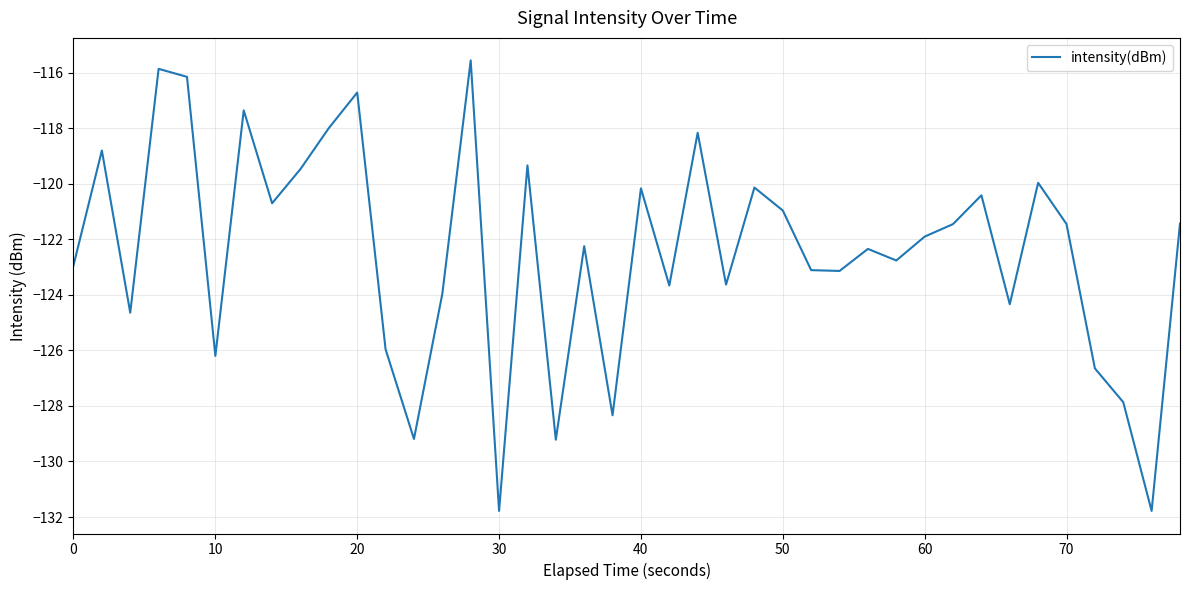

What is the greatest value displayed?

-115.6